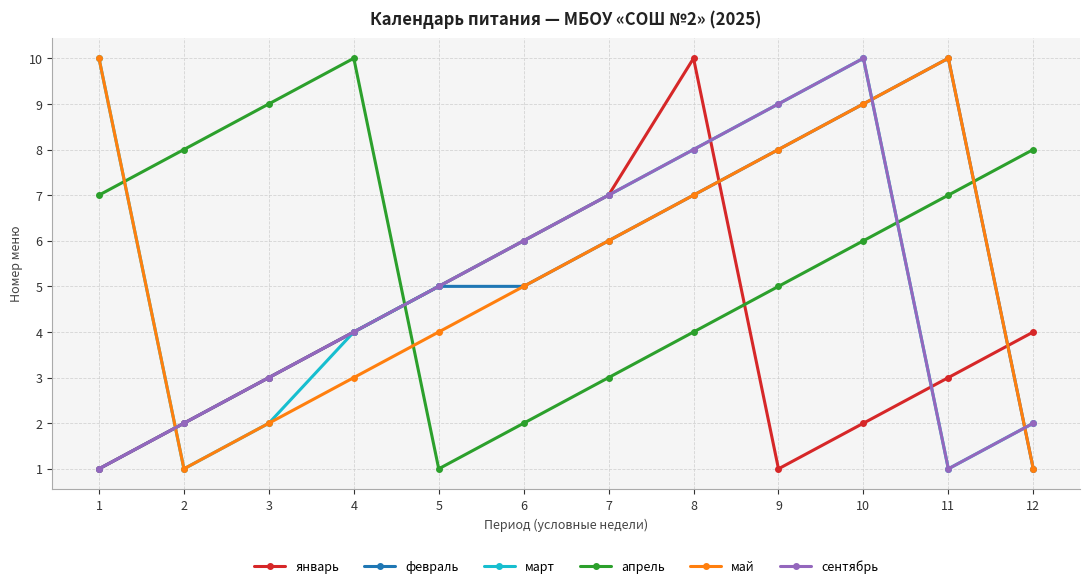

Between 7 and 10, which series saw the biggest shift?

январь